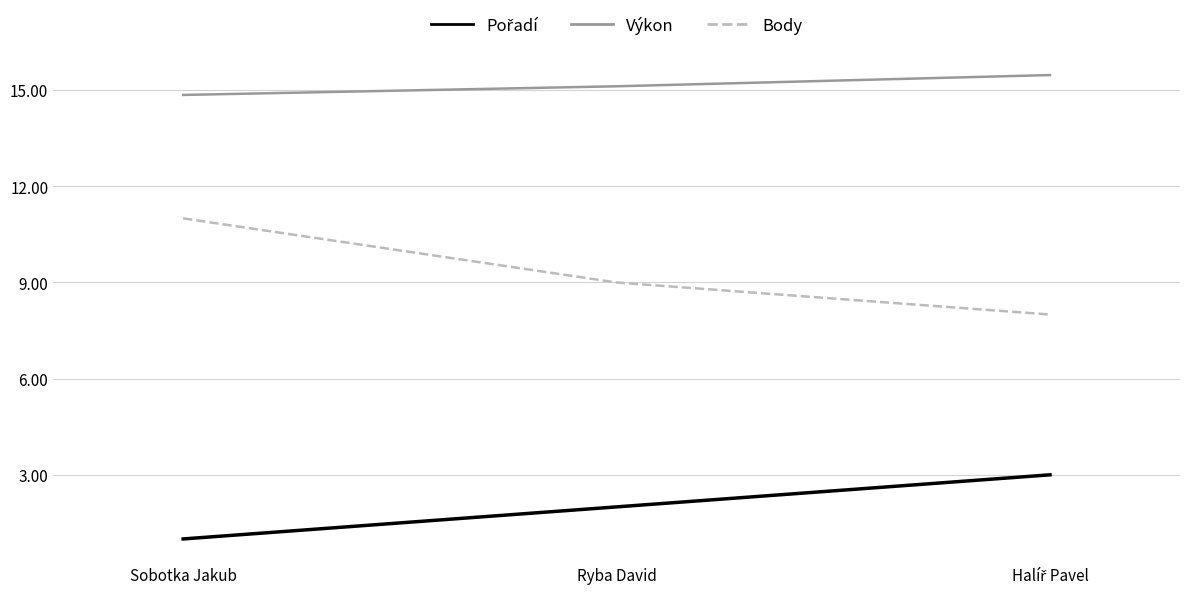

What is the spread (max minus min) of values at Ryba David?

13.1